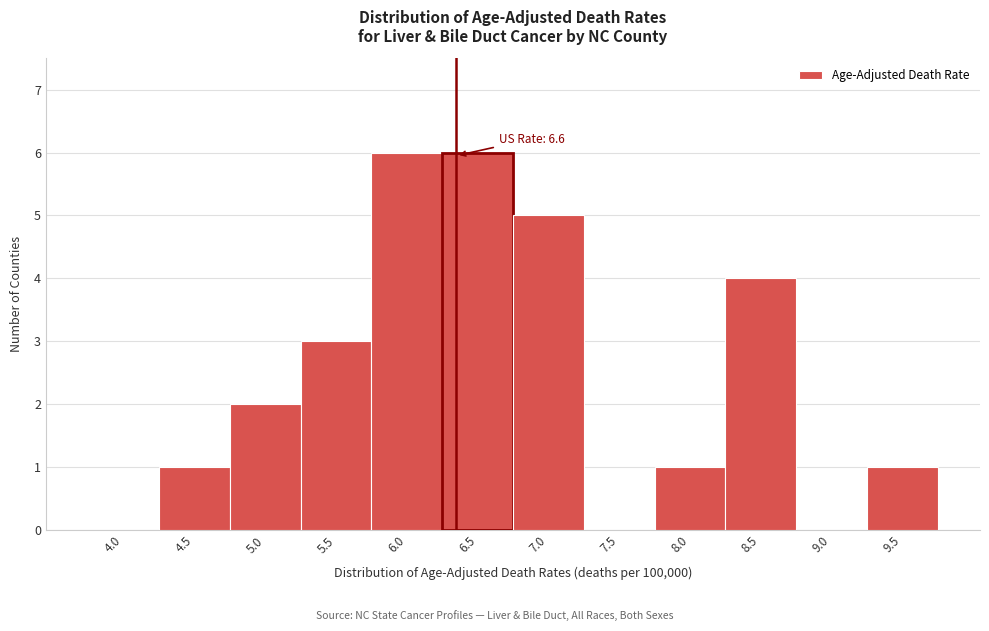

Reading left to right, extract all data points from this chart.

4.0=0	4.5=1	5.0=2	5.5=3	6.0=6	6.5=6	7.0=5	7.5=0	8.0=1	8.5=4	9.0=0	9.5=1